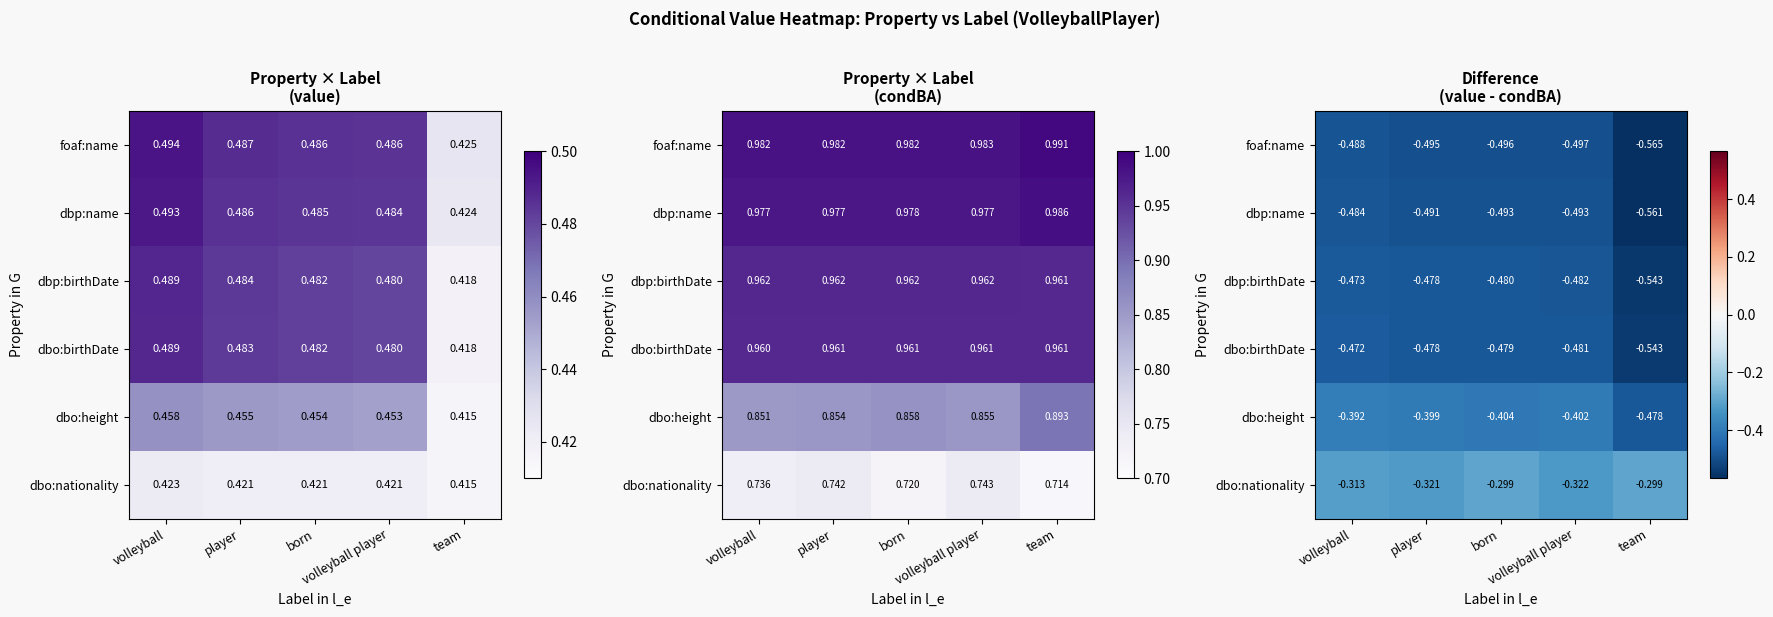

What is the spread (max minus min) of values at born?

0.2